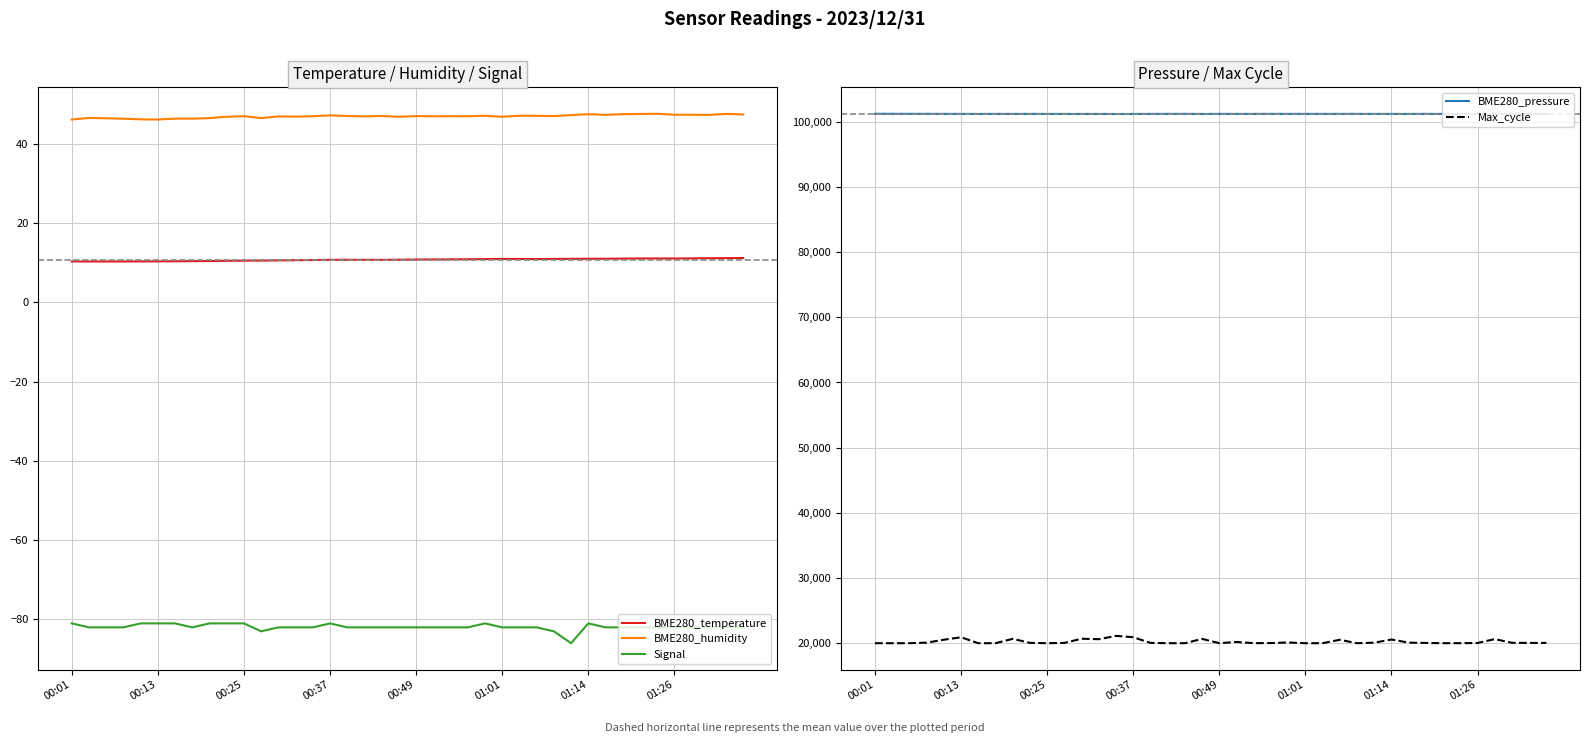

Read the BME280_pressure value at 33.

101278.5